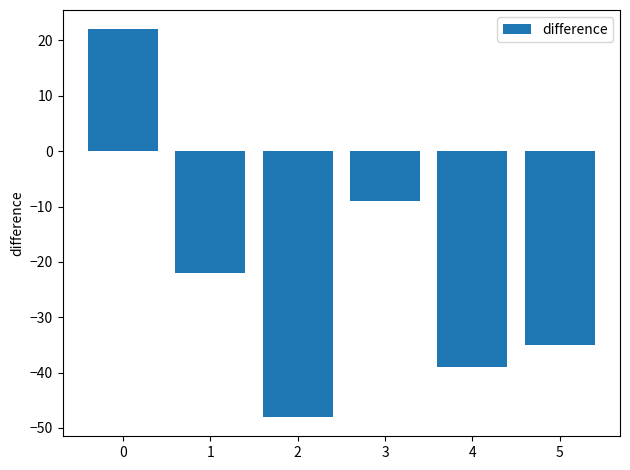

Between 2 and 1, which is larger?

1